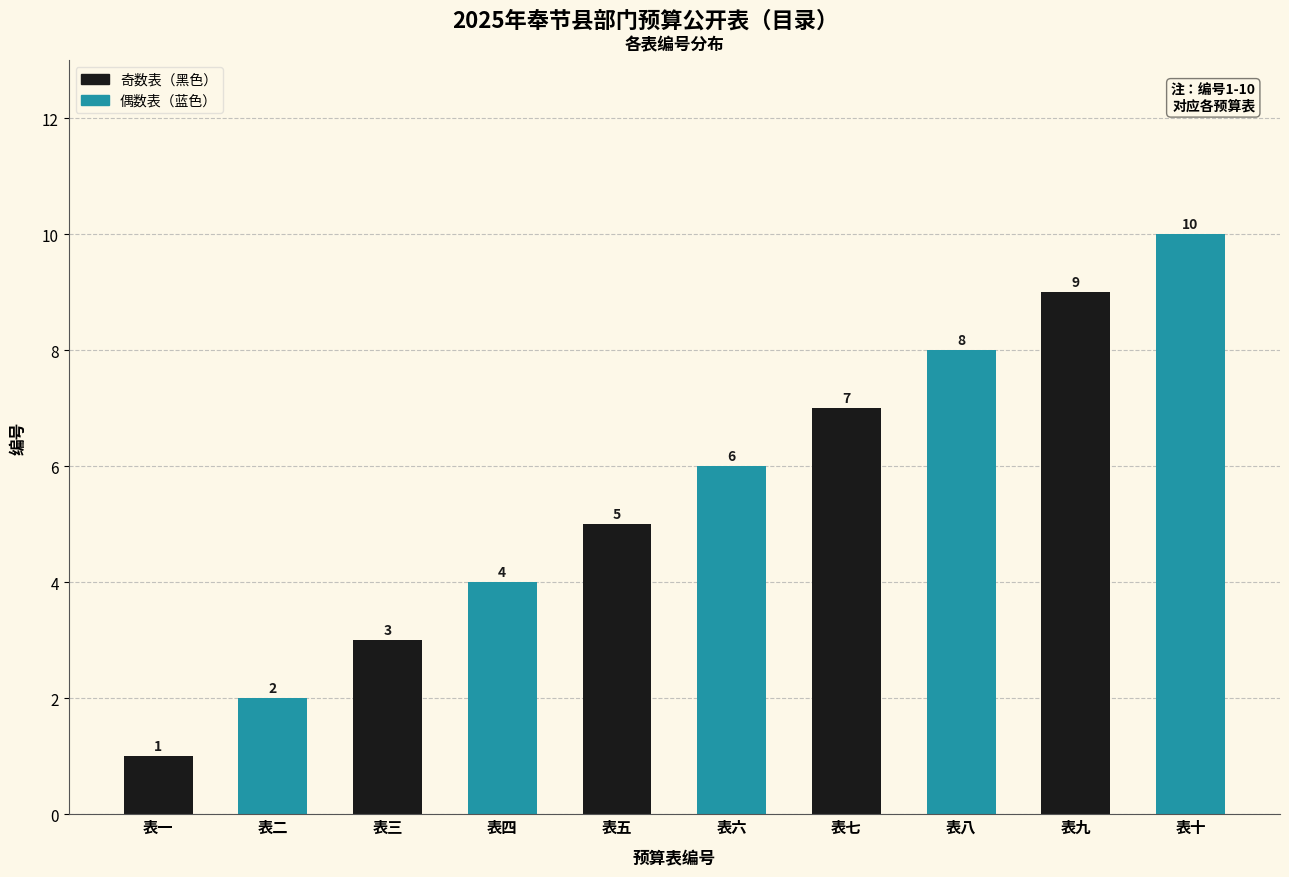

List the labels in order of value, smallest first.

表一, 表二, 表三, 表四, 表五, 表六, 表七, 表八, 表九, 表十